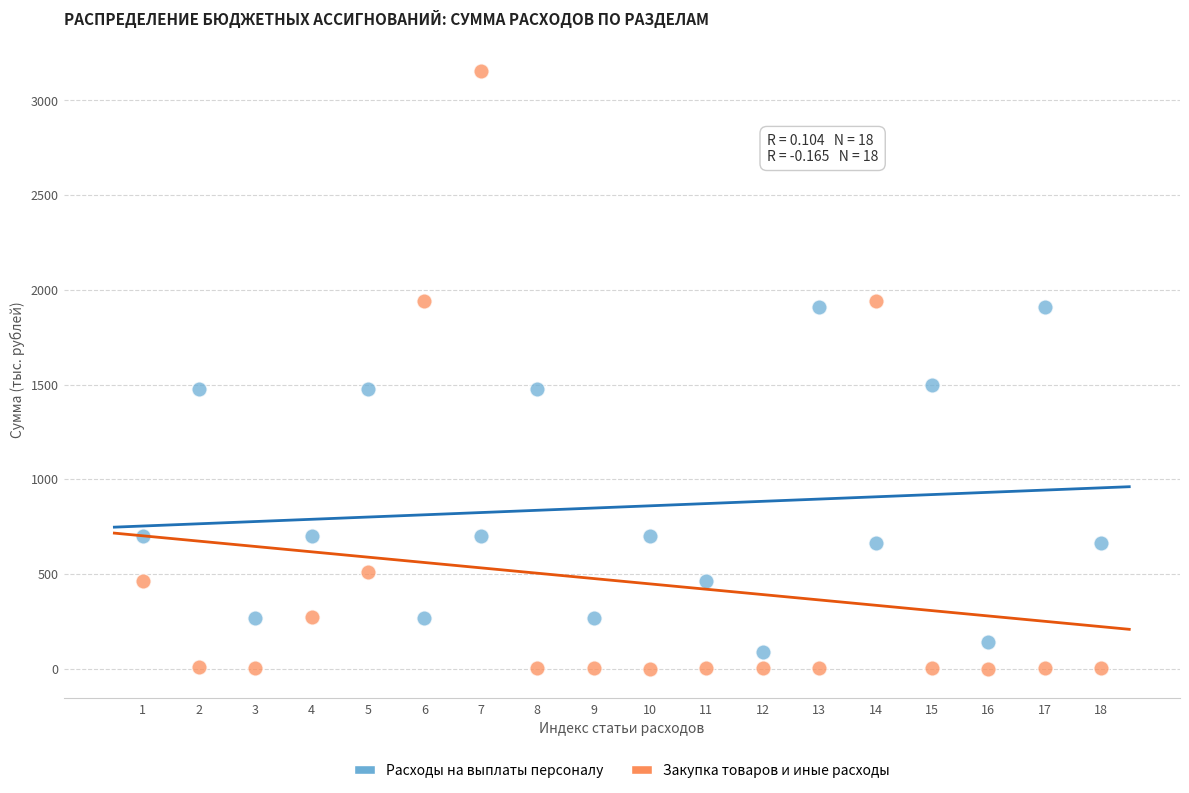

Across all data points, what is the range of X values (max minus min)?

17.0